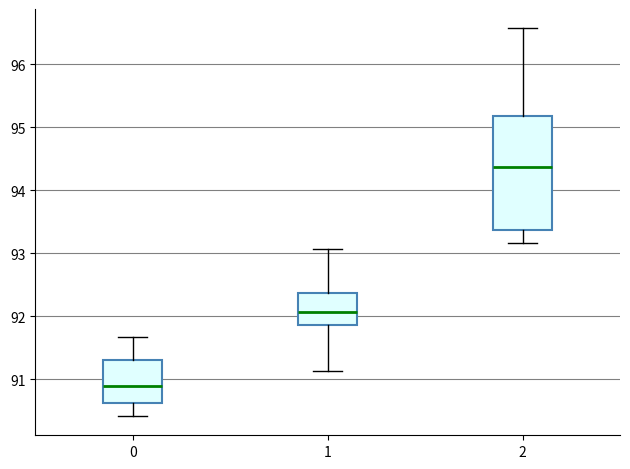

Where does the median line of the box at x = 0 sit on the y-axis? The values are not printed on the chart, so give them approximately, as read against the axis.

90.9